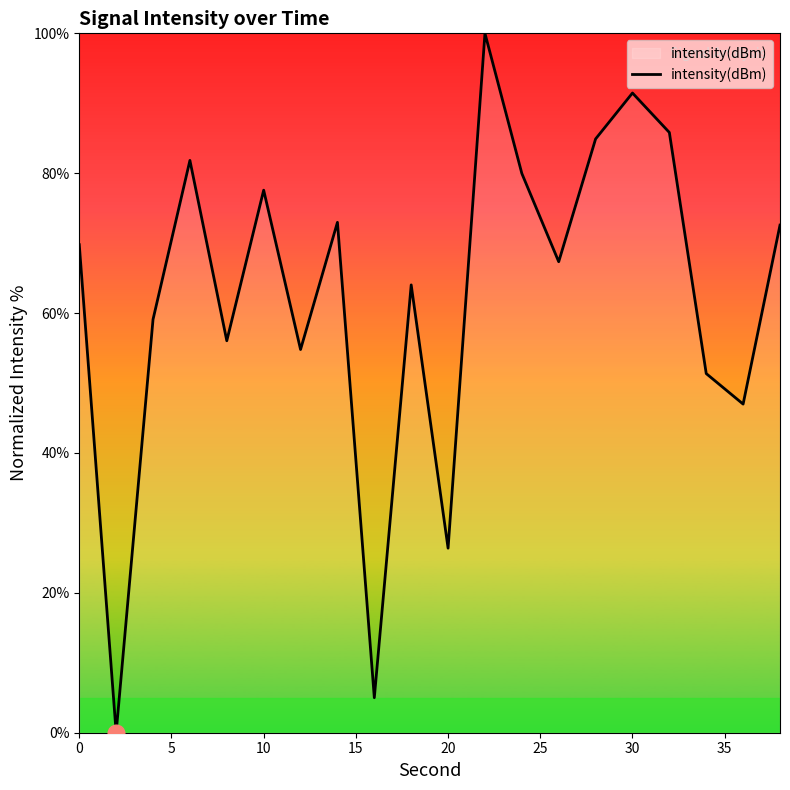

What is the greatest value displayed?

100.0